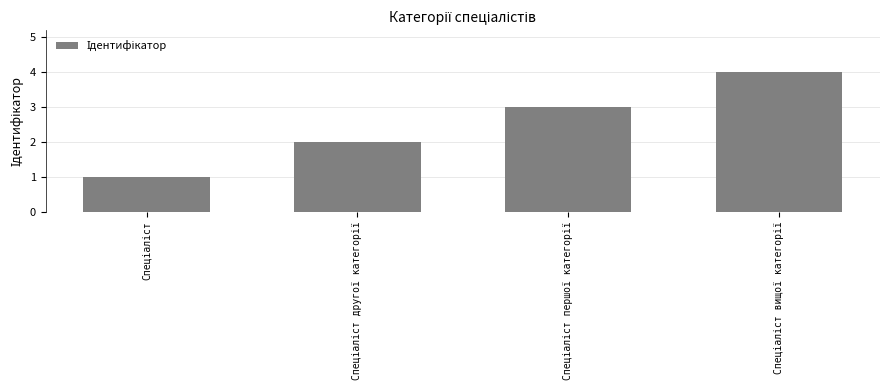

What is the sum of all values?

10